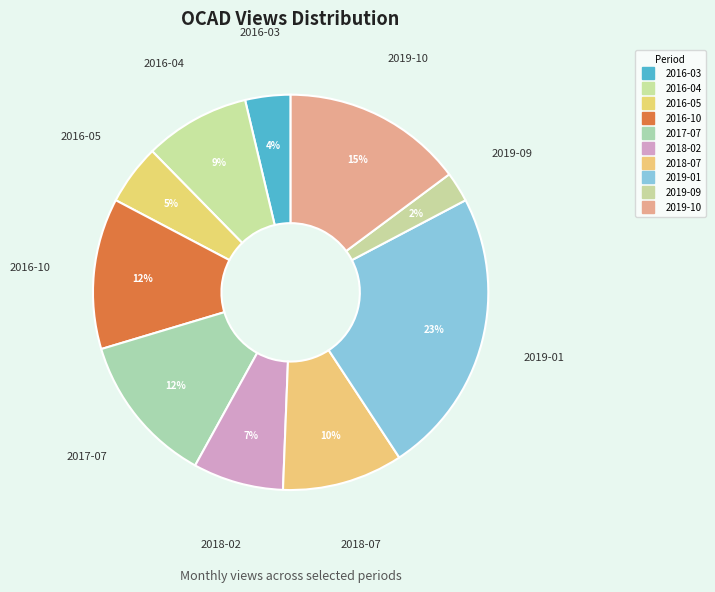

What is the total percentage of 2016-03 and 2019-01?

27.2%